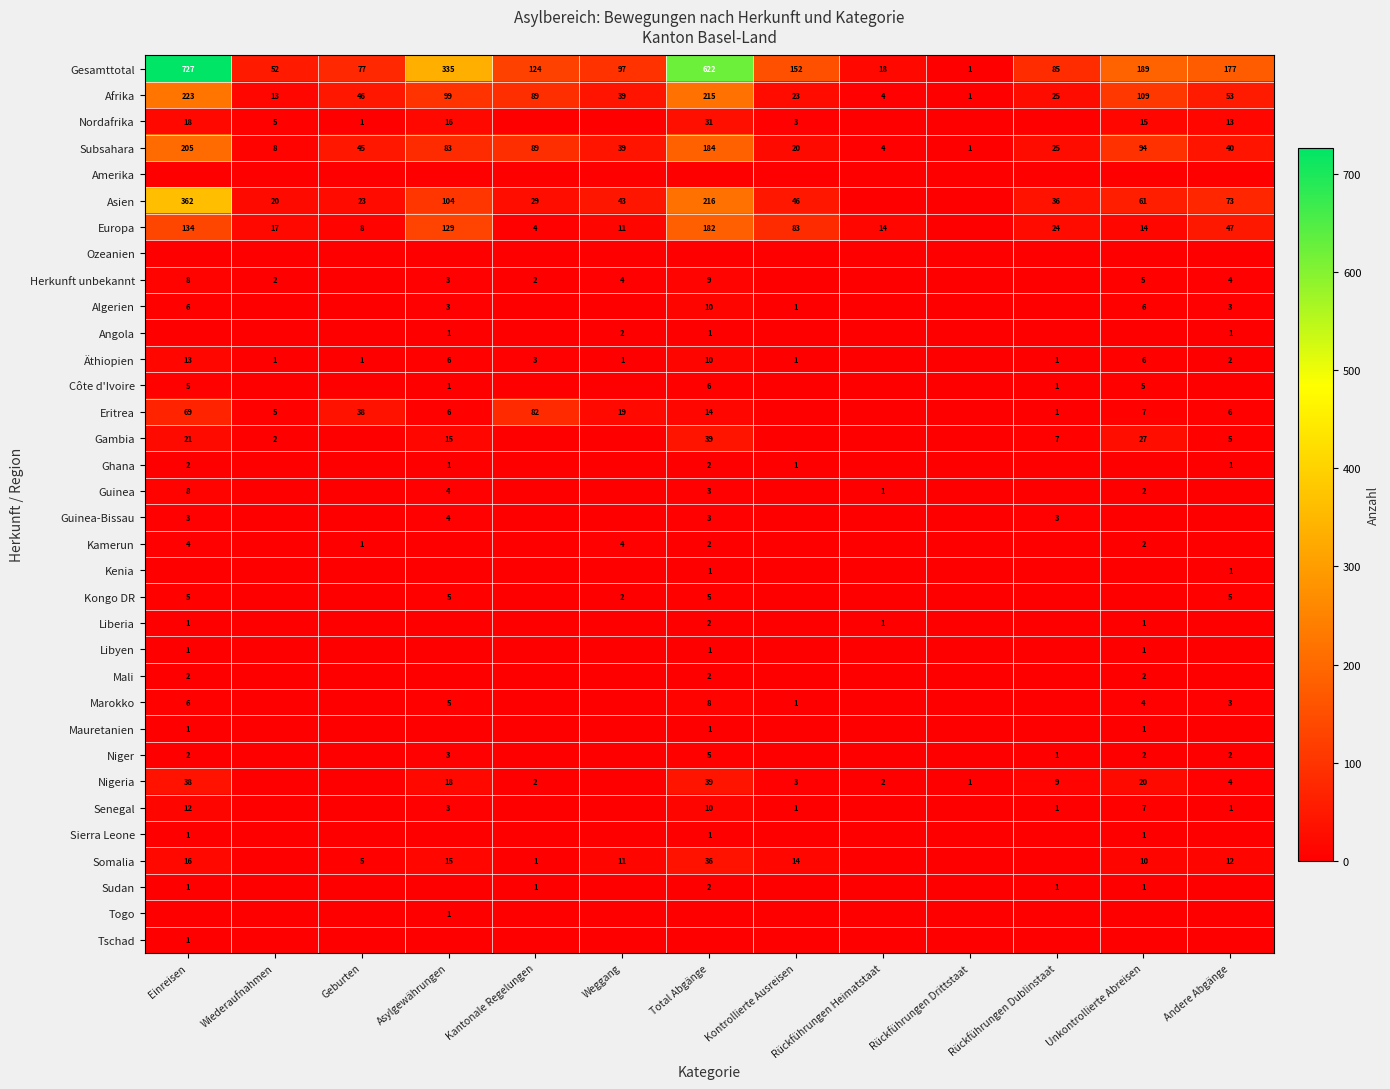

What is the average value of the Gesamttotal series?

204